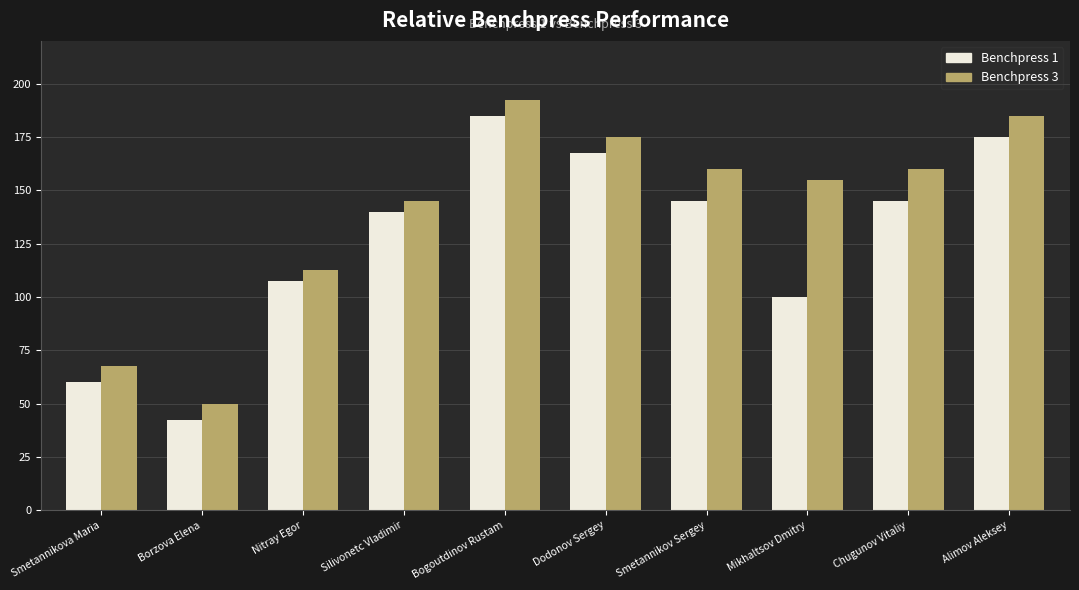

What is the maximum value shown in the chart?

192.5